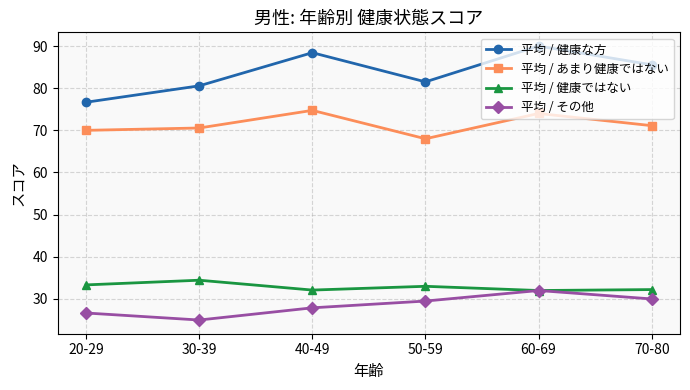

The 平均 / 健康ではない series shows 32.1 at 40-49. True or false?

True